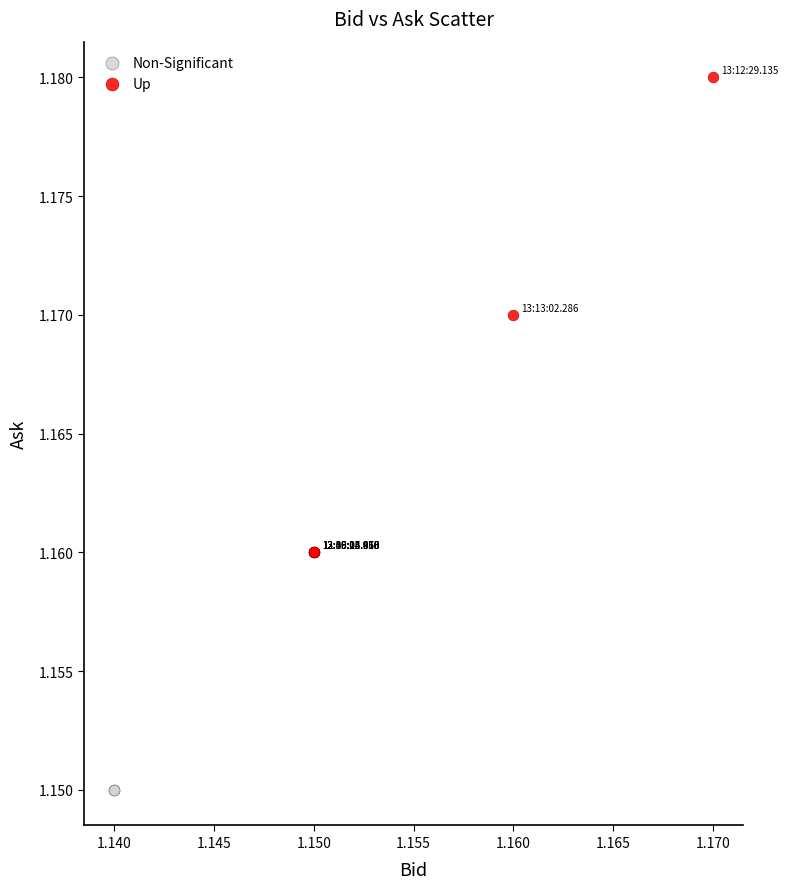

Which series contains the lowest Y value?

Non-Significant